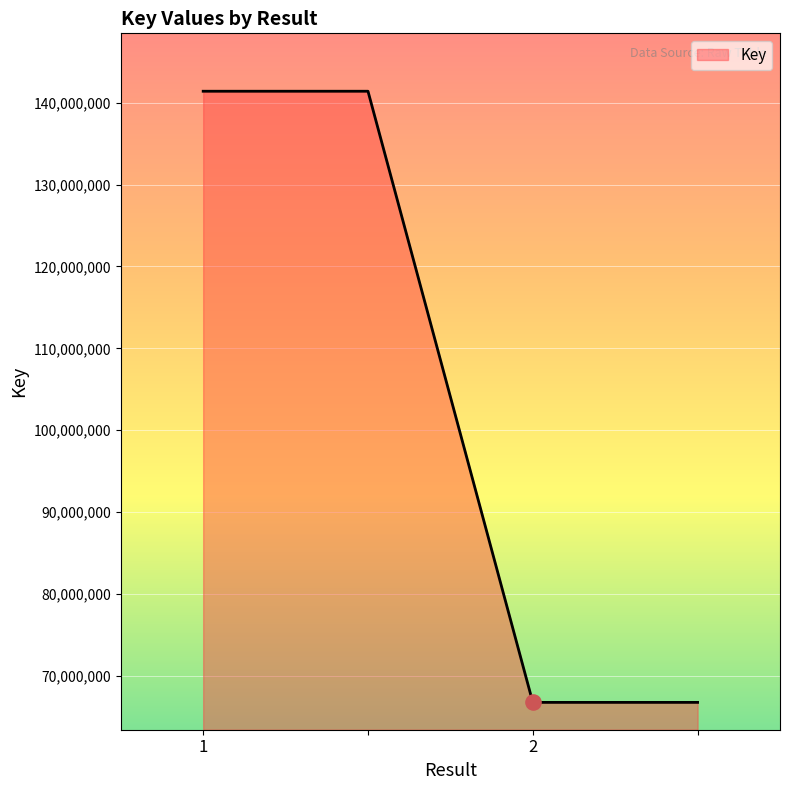

What is the difference between the maximum and minimum values?

74618823